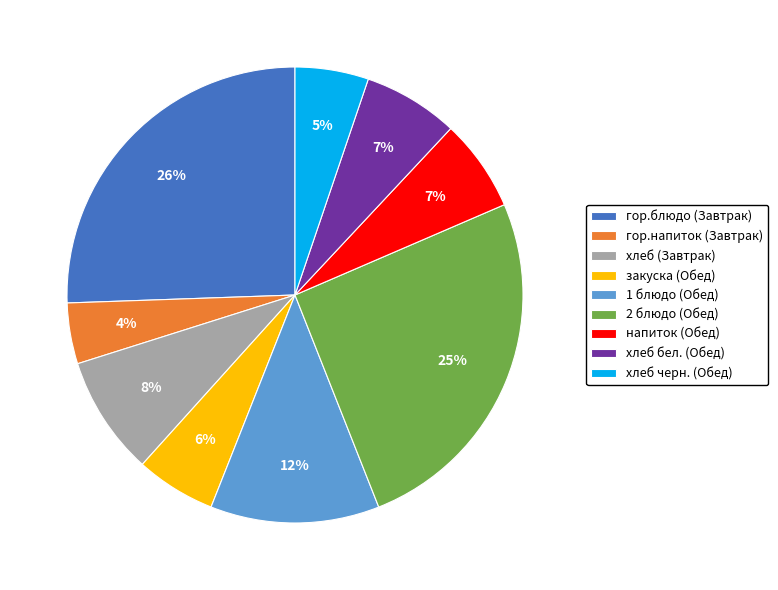

Which slice is the smallest?

гор.напиток (Завтрак)